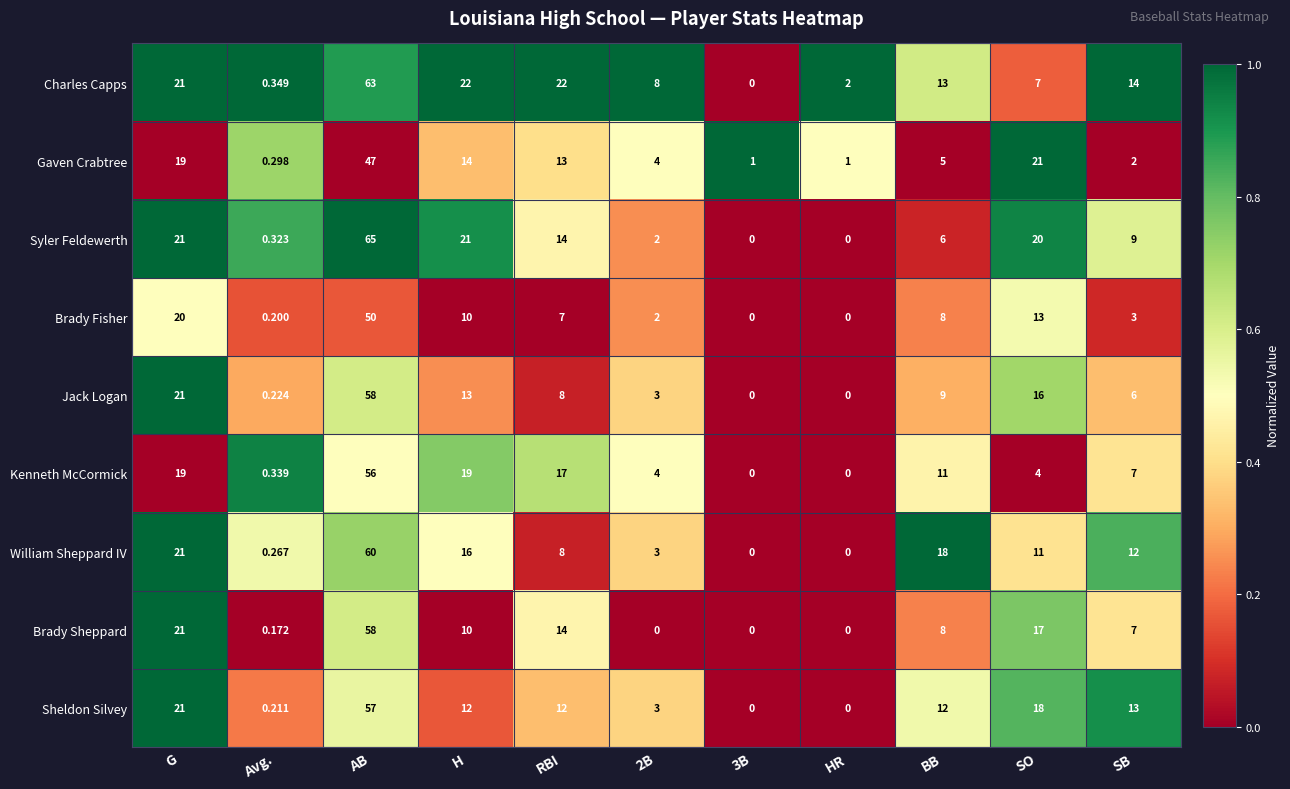

How many categories are shown in the chart?

11